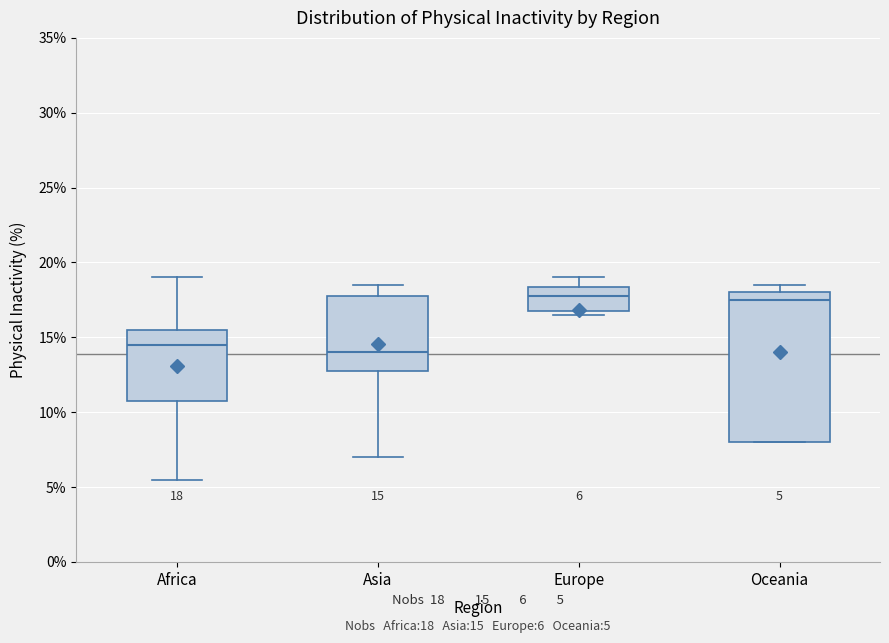

Comparing the boxes themselves (not the whiskers), which one is the tallest?

Oceania